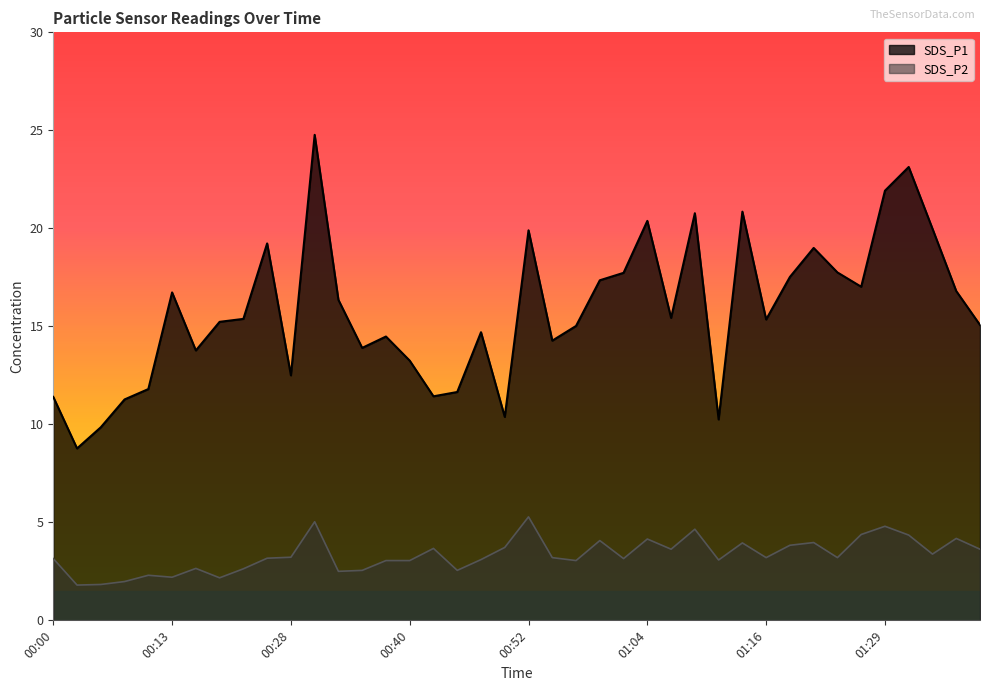

How many lines are shown in the chart?

2